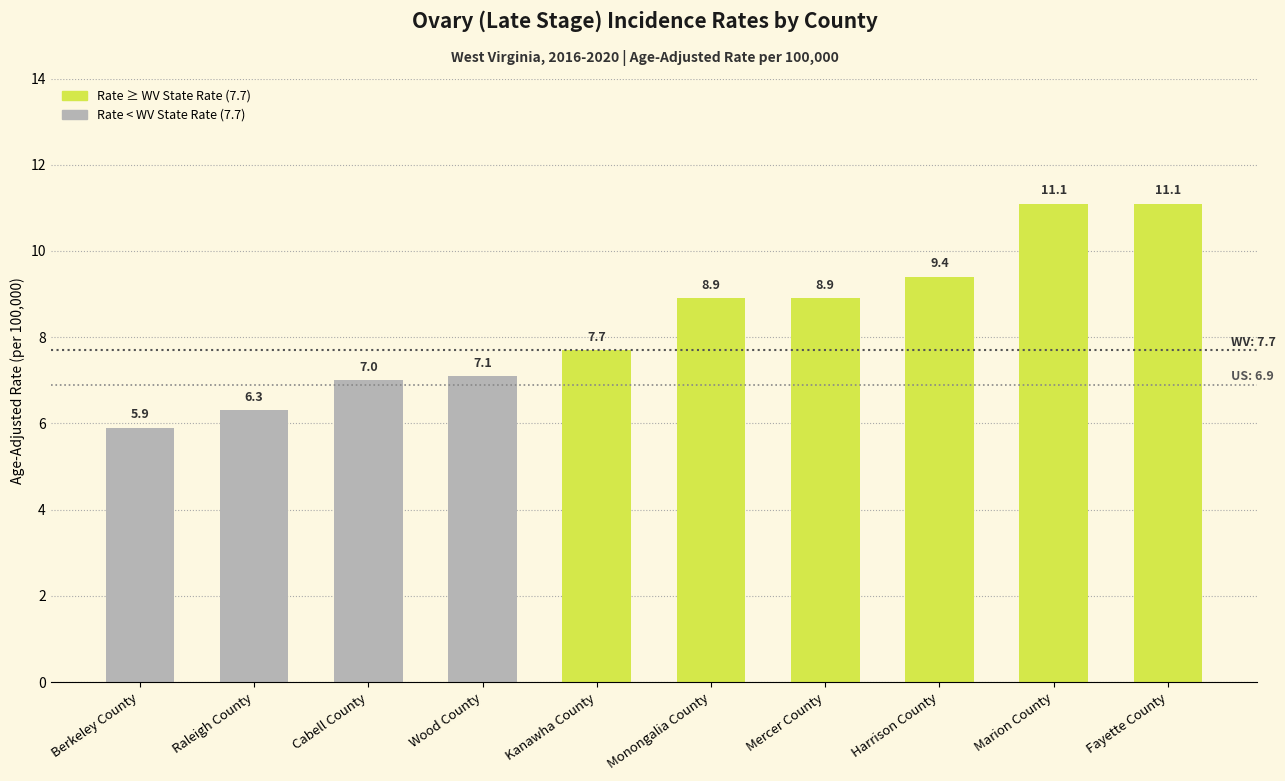

The value at Cabell County is 7.0. True or false?

True